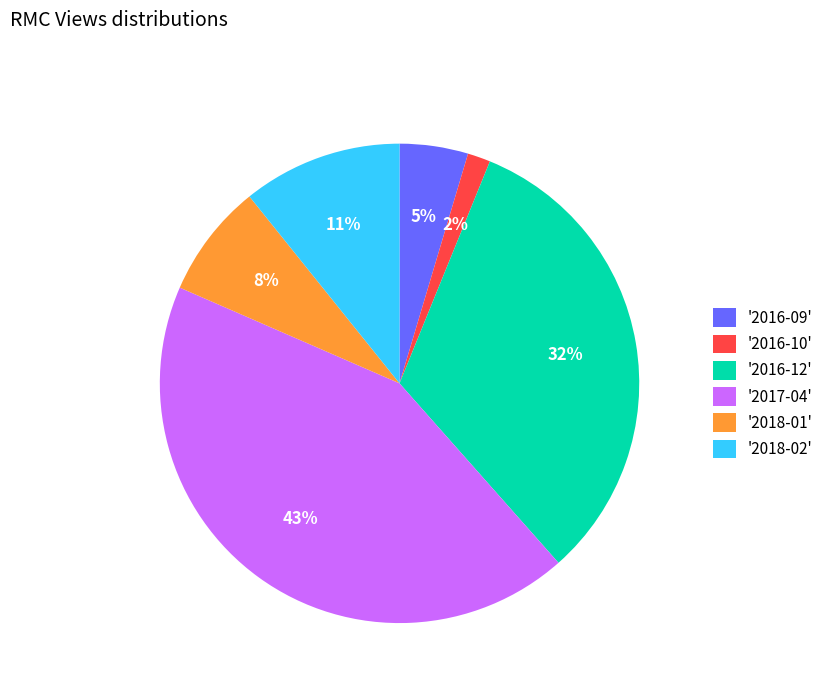

Is there a majority slice in this chart?

No